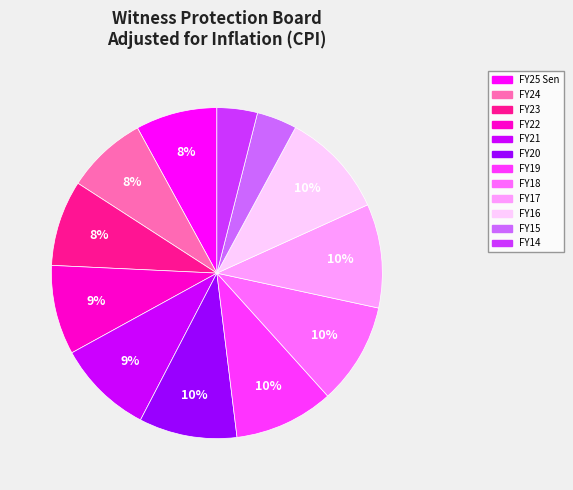

To the nearest percent, what is the average slice percentage?

8%